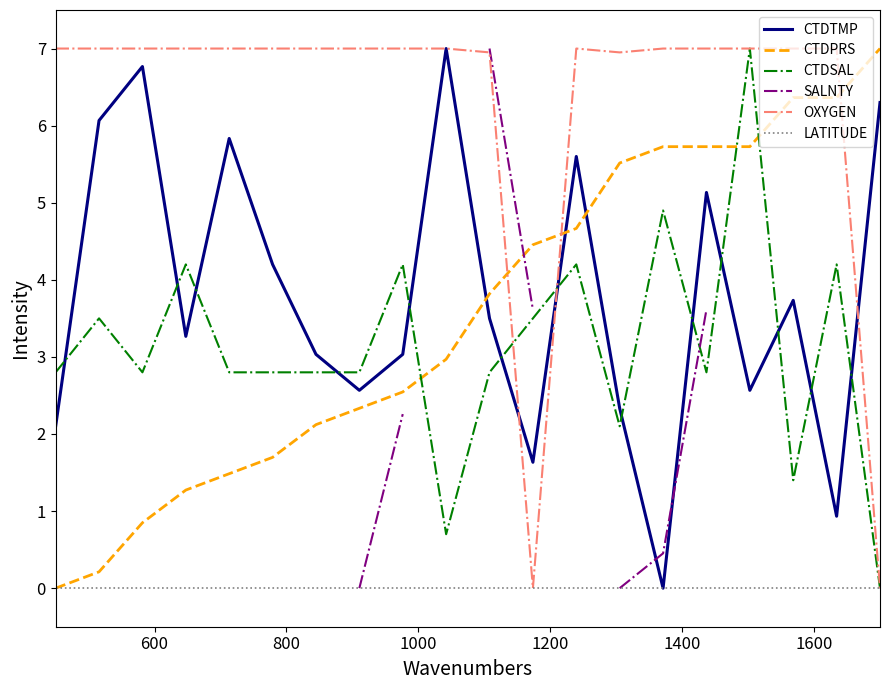

At how many categories does at least one series exceed 6?

19